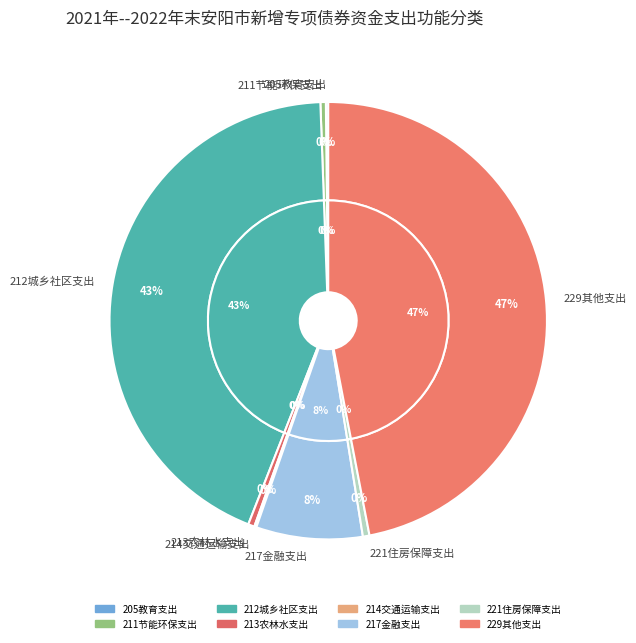

Is there a majority slice in this chart?

No